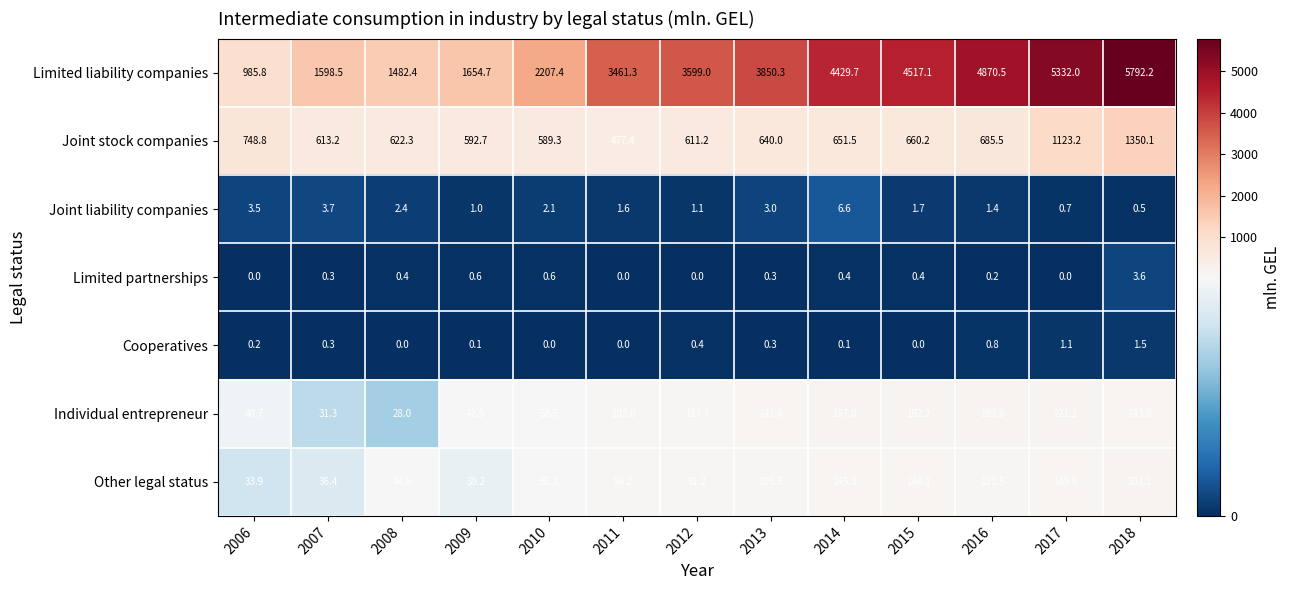

At which label is Joint stock companies closest to 913?

2006